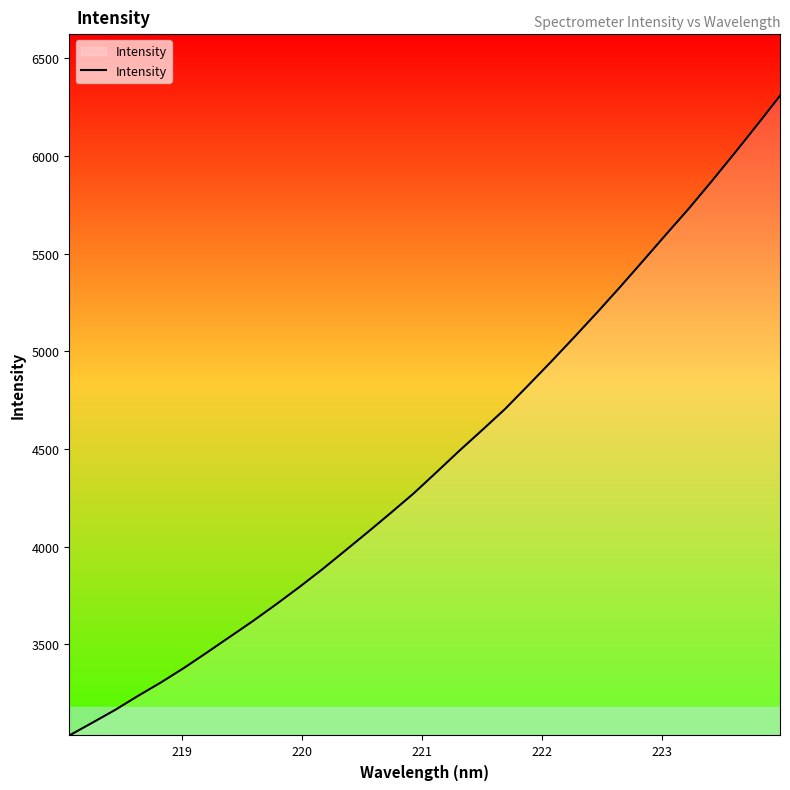

What is the minimum value shown in the chart?

3033.5